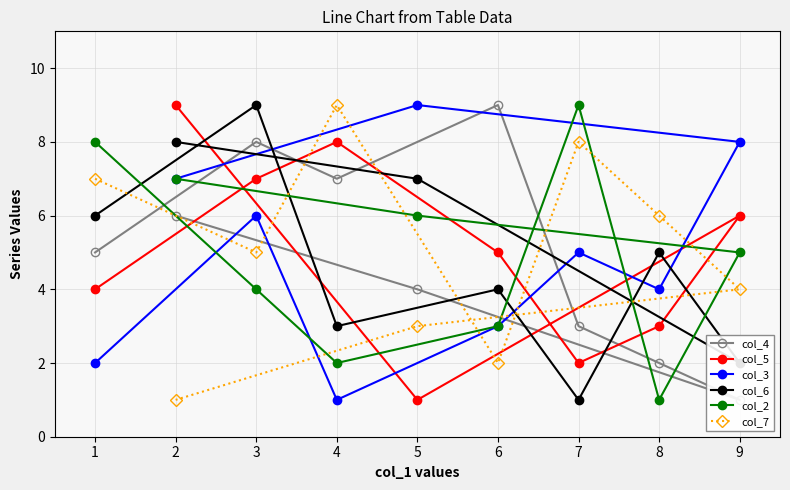

True or false: col_3 has a value of 1 at 1.

False